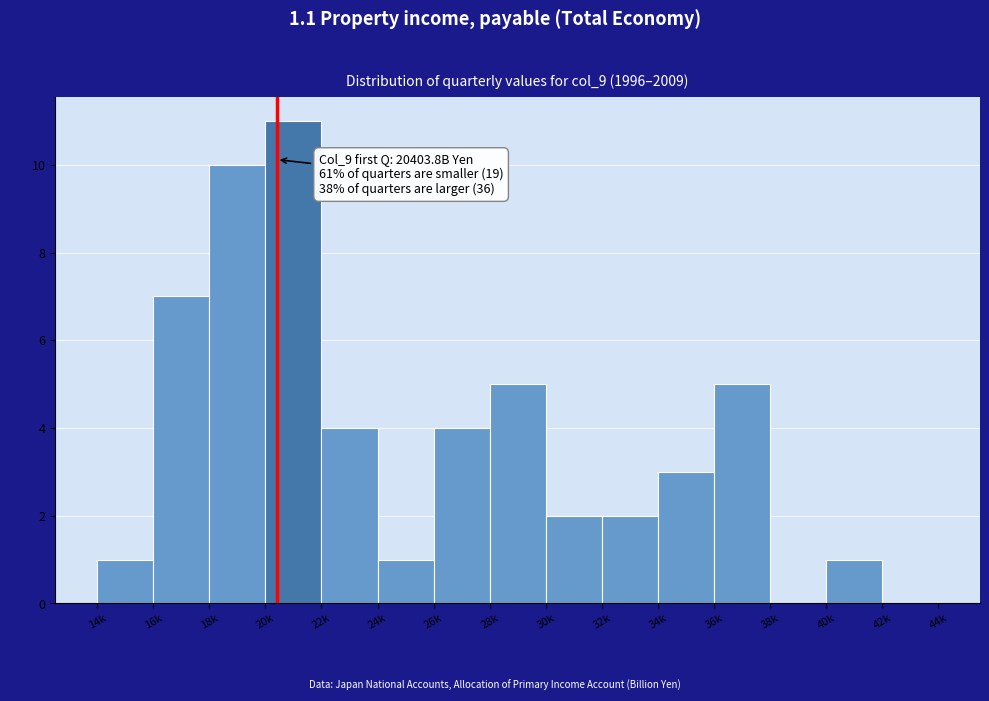

Reading left to right, what are all the values shown in this chart?

14k=1	16k=7	18k=10	20k=11	22k=4	24k=1	26k=4	28k=5	30k=2	32k=2	34k=3	36k=5	38k=0	40k=1	42k=0